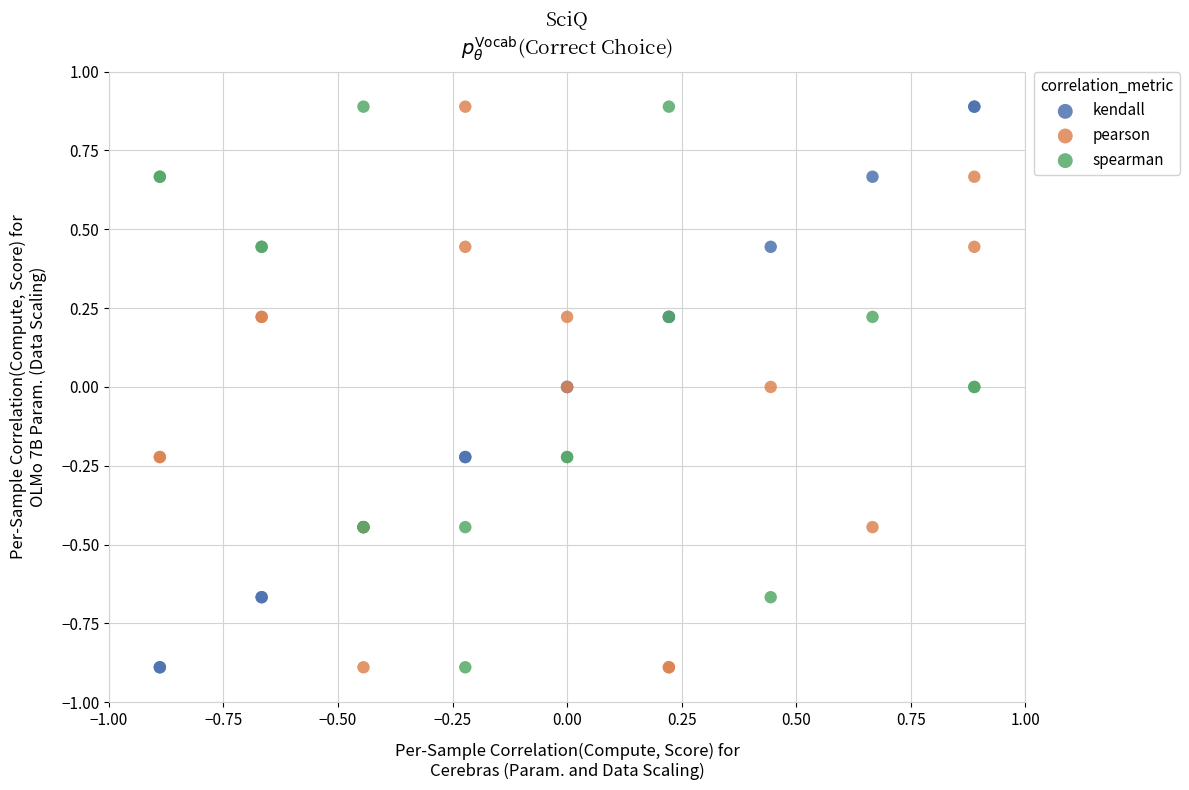

What is the X range (max minus min) for the scatter plot?

1.8